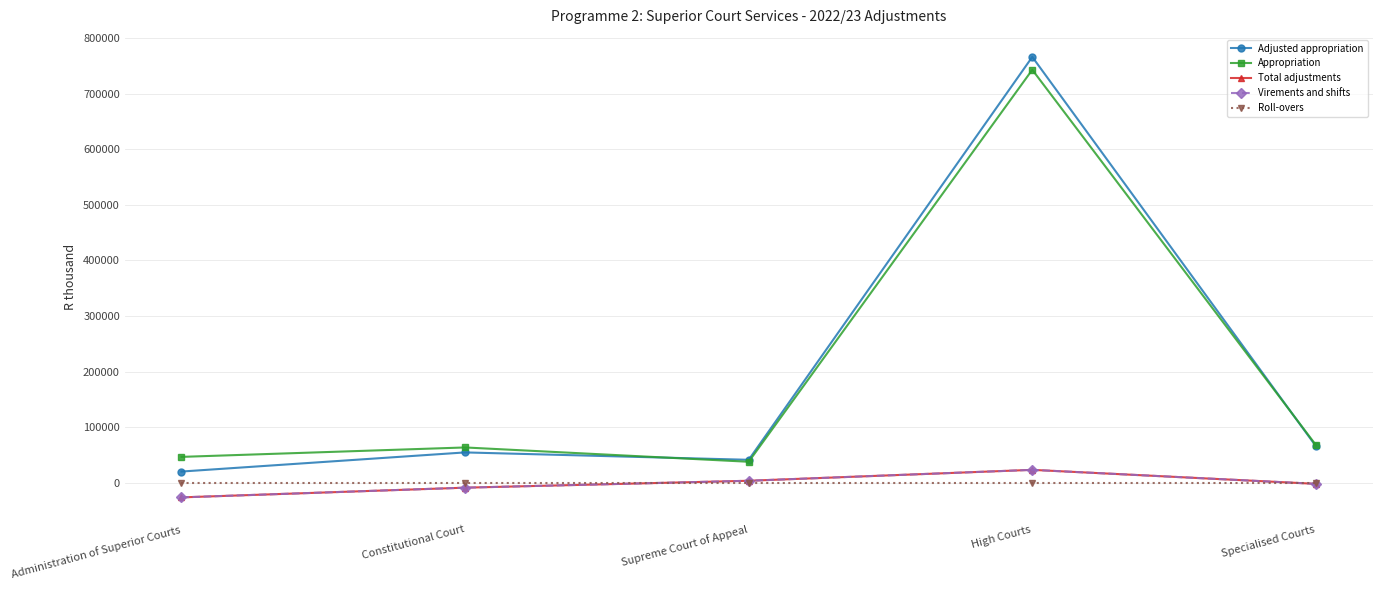

At Constitutional Court, list the series in order from largest to smallest.

Appropriation, Adjusted appropriation, Roll-overs, Total adjustments, Virements and shifts